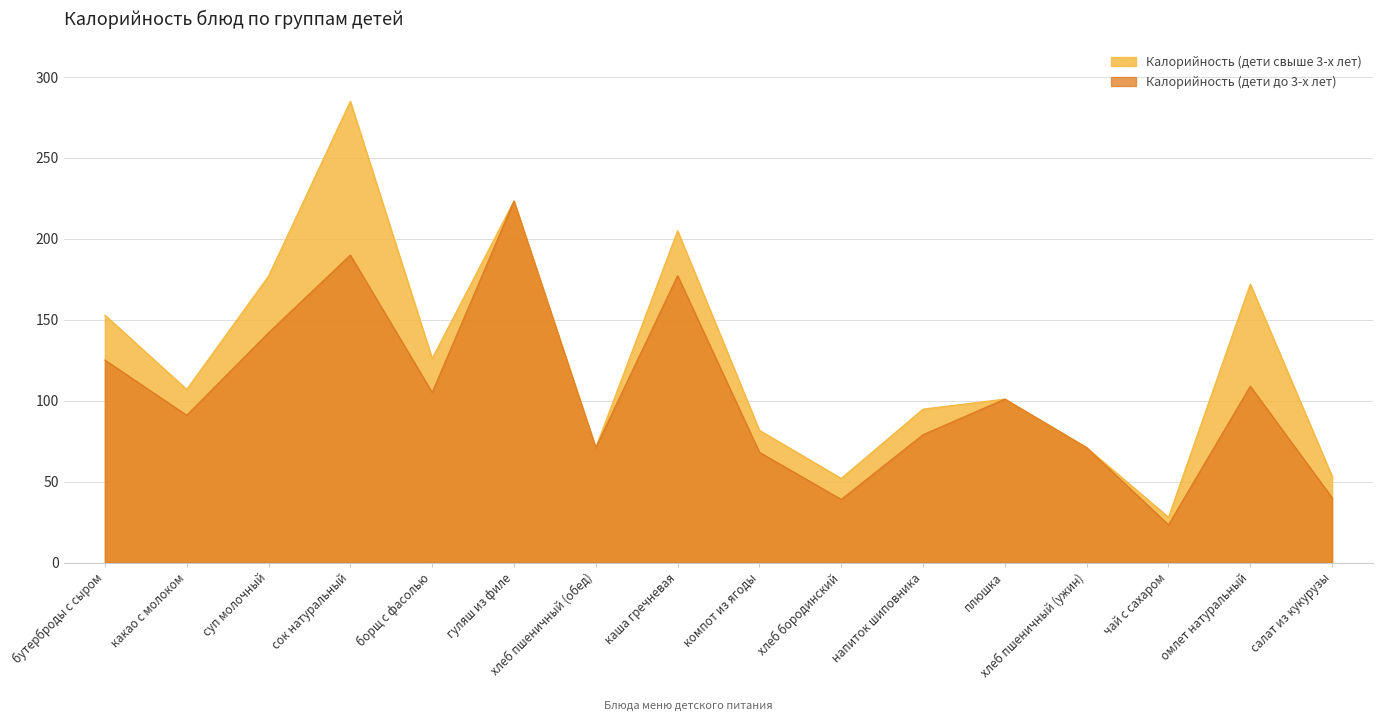

What are all the series names shown in the legend?

Калорийность (дети свыше 3-х лет), Калорийность (дети до 3-х лет)